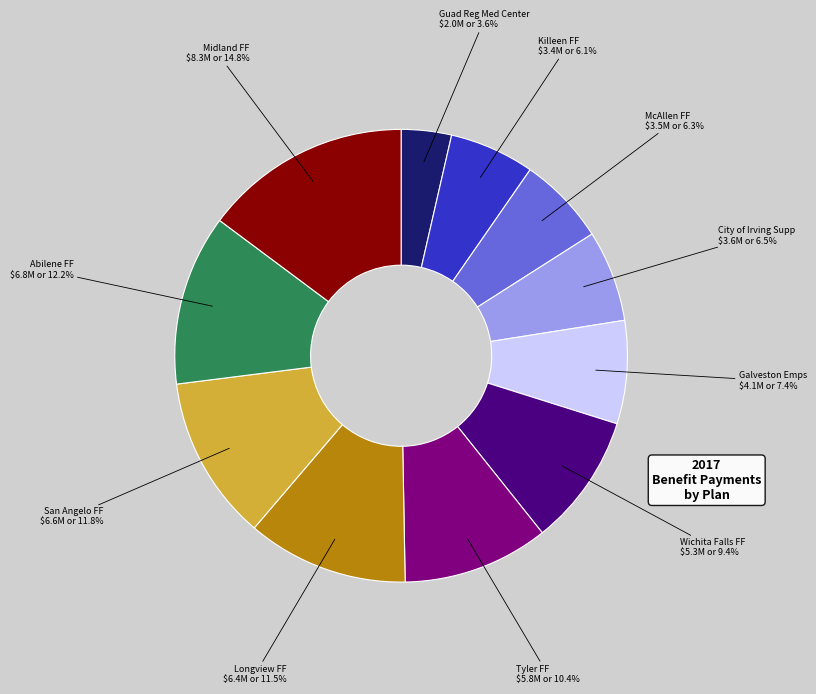

Which slice is the smallest?

Guad Reg Med Center